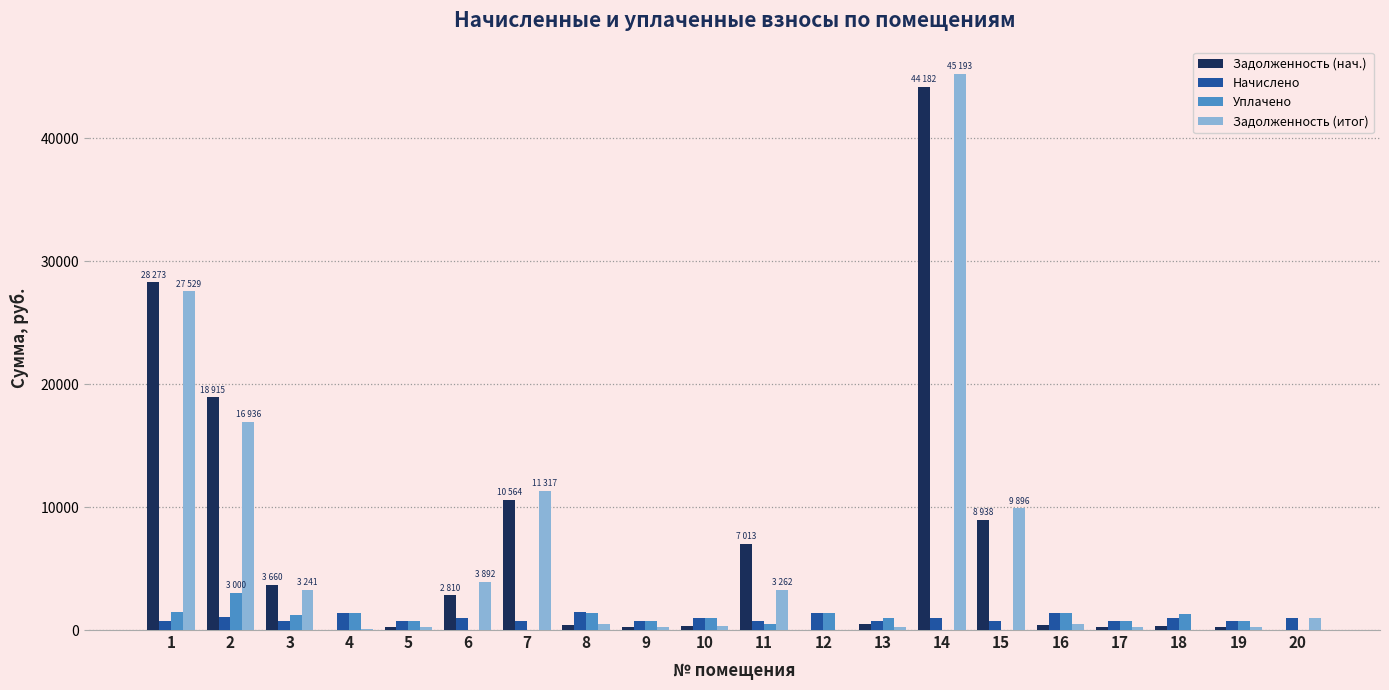

What is the sum of all Уплачено values?

17951.9